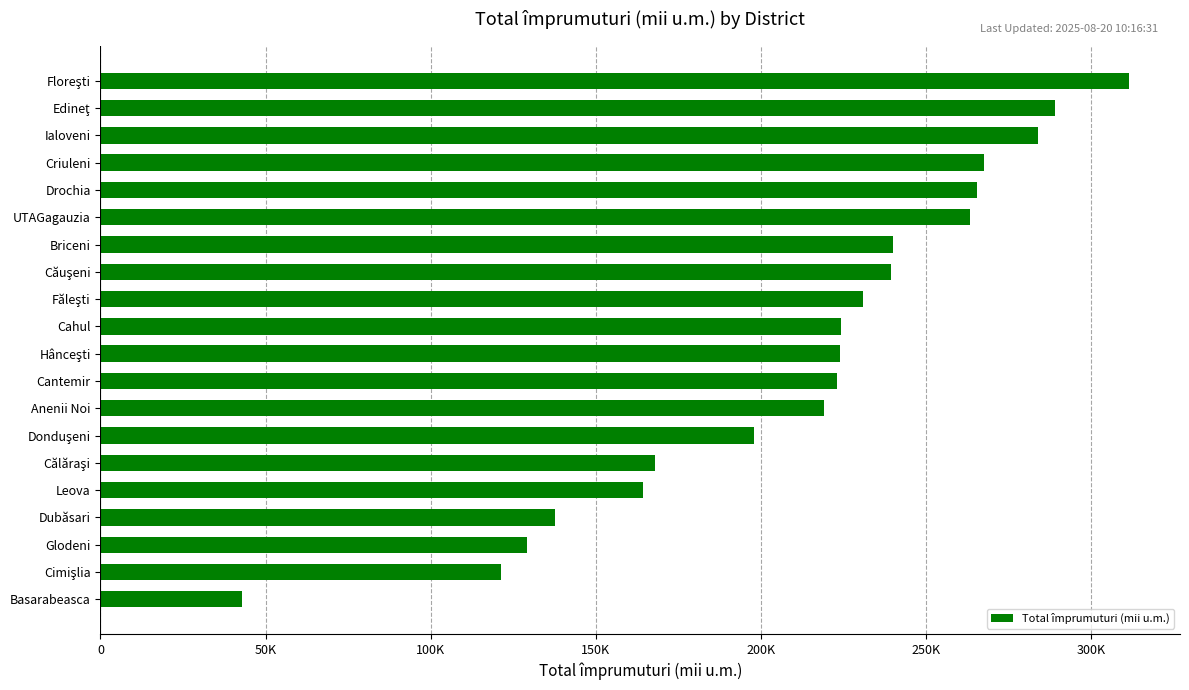

Are the bars horizontal?

Yes